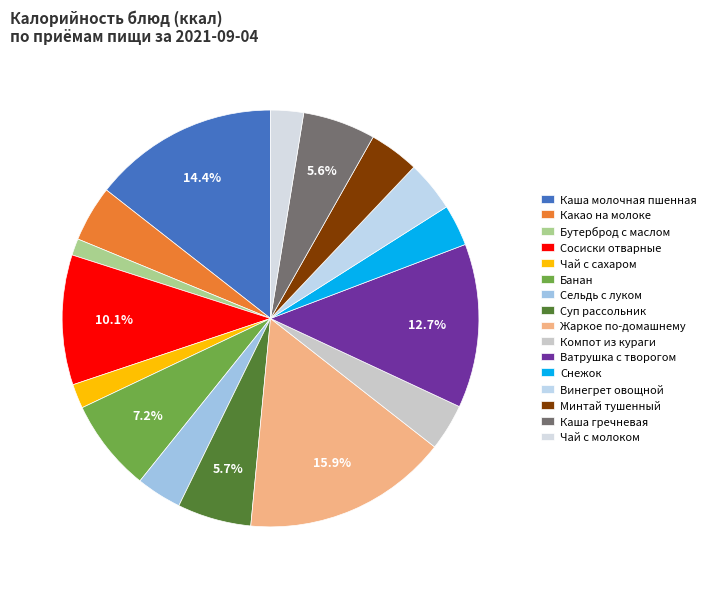

How many slices are in this pie chart?

16